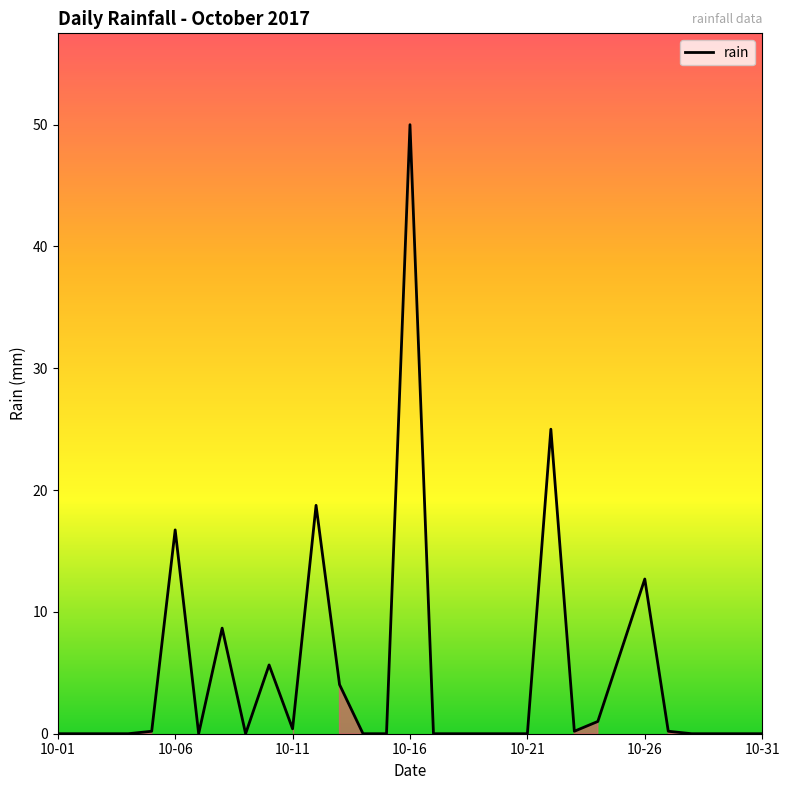

What is the difference between the maximum and minimum values?

49.6